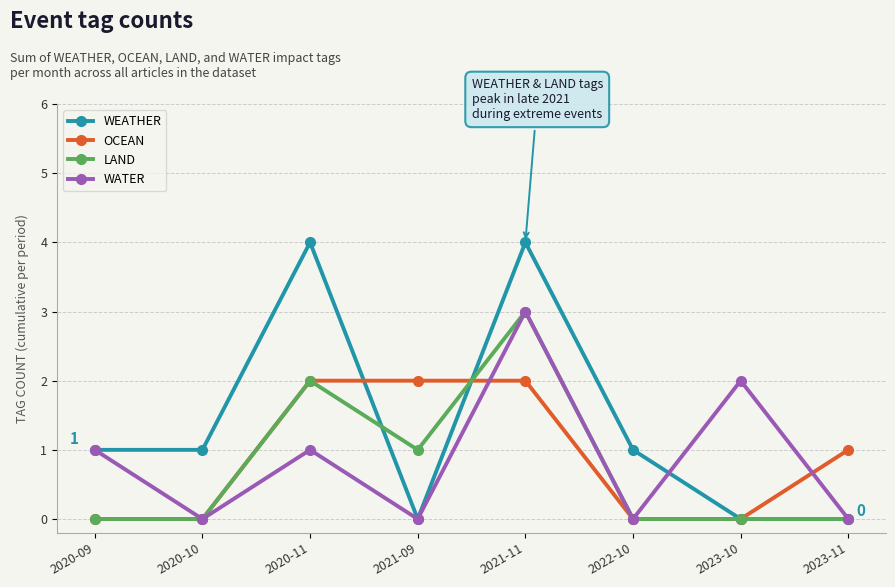

Where do WEATHER and OCEAN first cross each other?

2020-11 and 2021-09